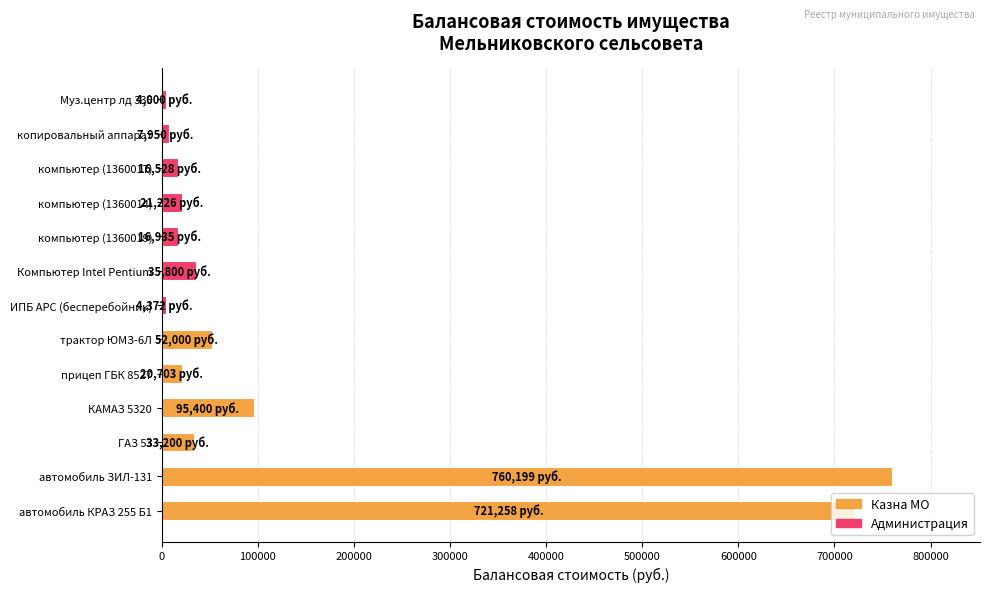

What is the sum of all values?

1789570.0